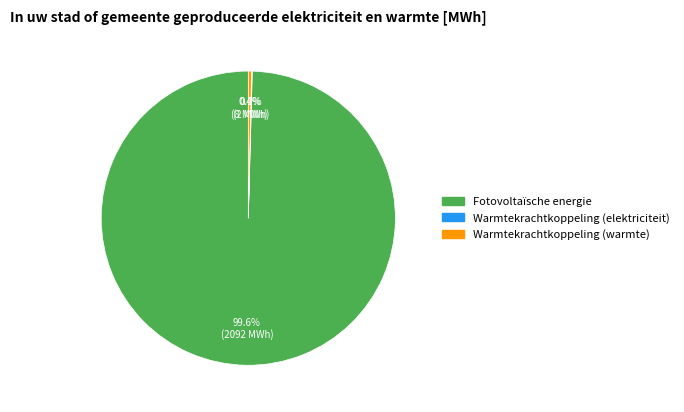

Is there any slice that represents more than half of the pie?

Yes